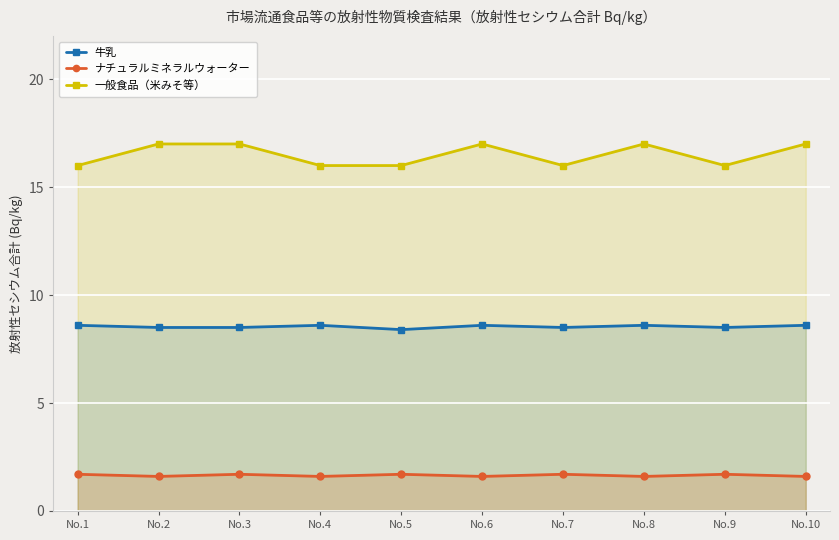

What is the difference between the highest and lowest values at No.6?

15.4